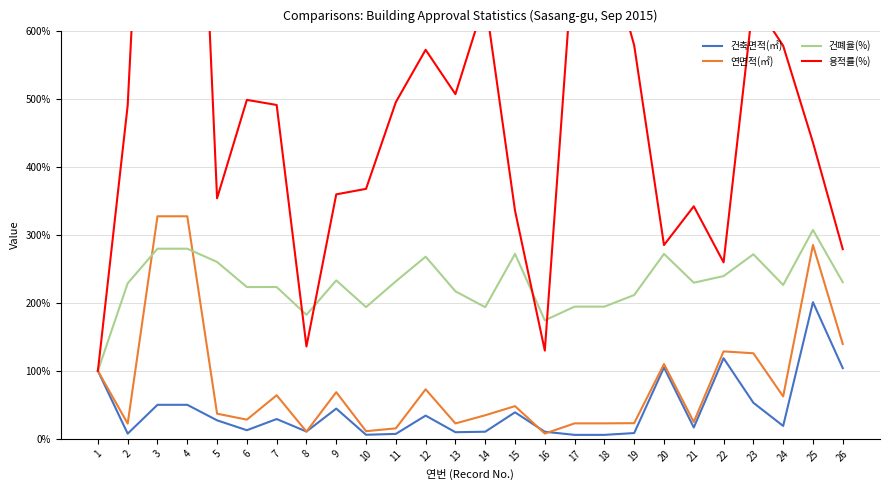

At which category does 건축면적(㎡) reach its first local valley?

2